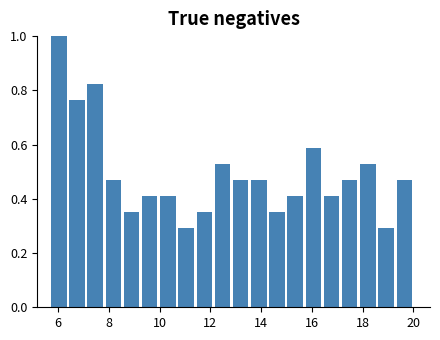

Around what value on the x-axis is the tallest bar? Give the approximate position of its centre, as read against the axis.

6.0